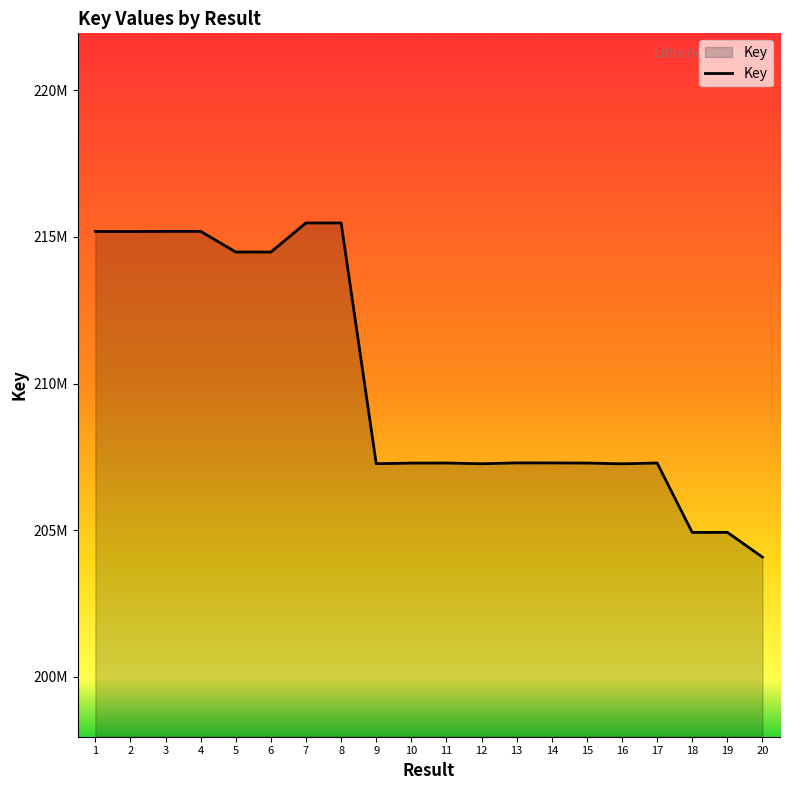

Which category has the highest value across all series?

7